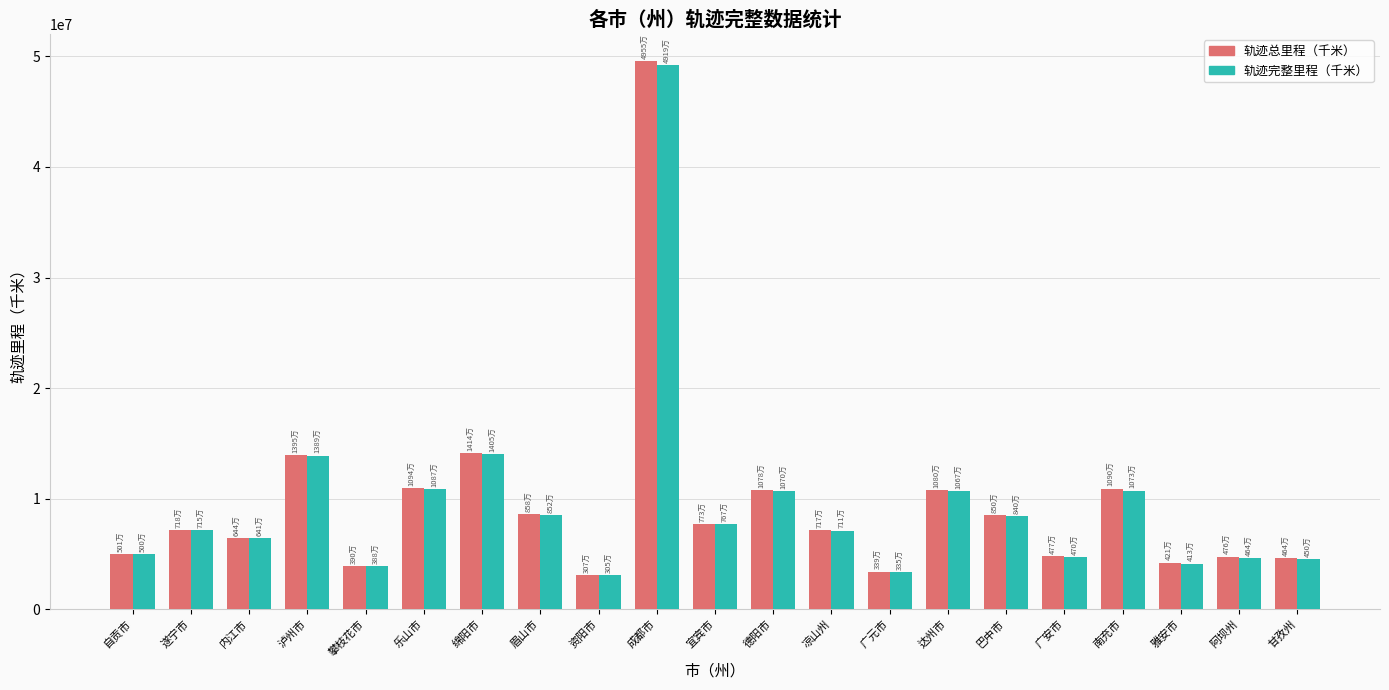

What are all the series names shown in the legend?

轨迹总里程（千米）, 轨迹完整里程（千米）